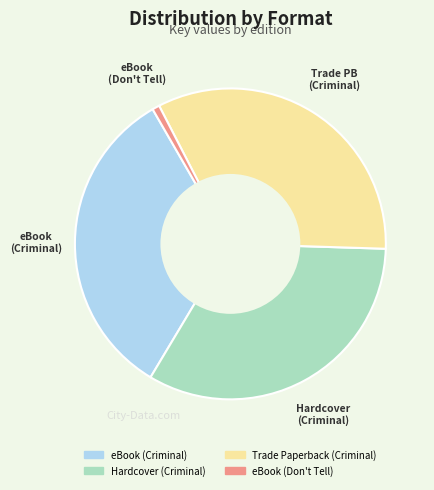

Which slice is the smallest?

eBook (Don't Tell)